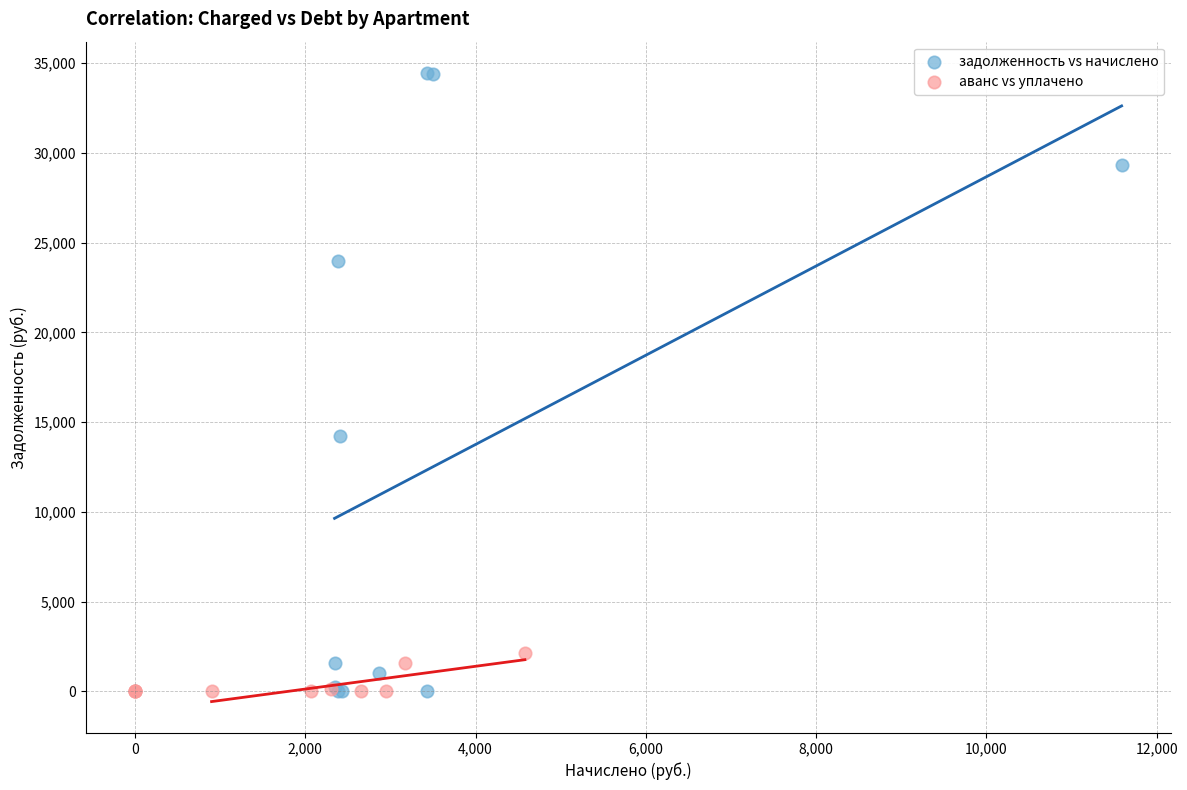

Which series contains the highest Y value?

задолженность vs начислено